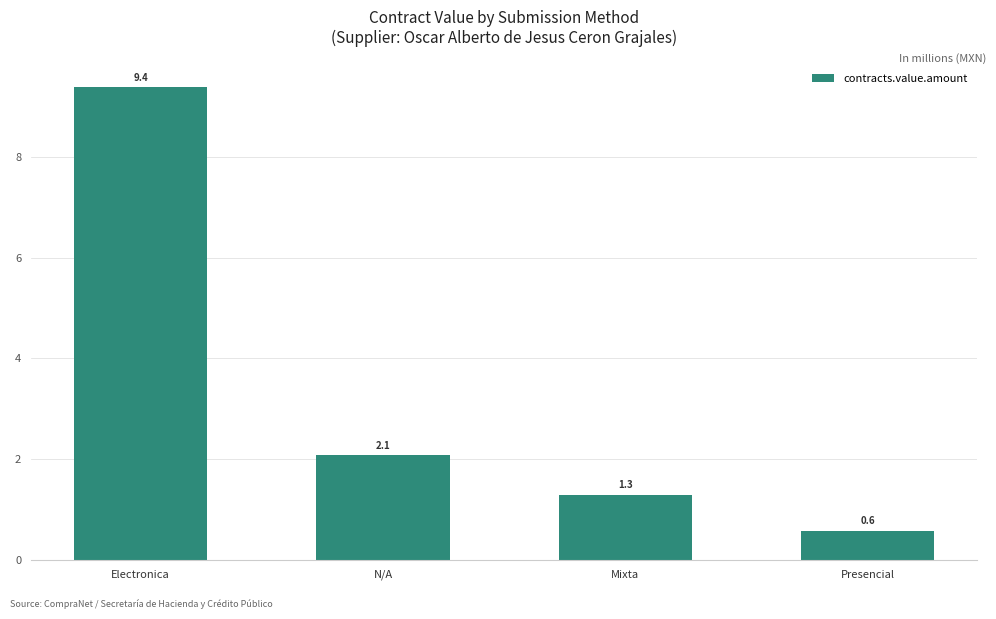

The value at Electronica is 9.4. True or false?

True